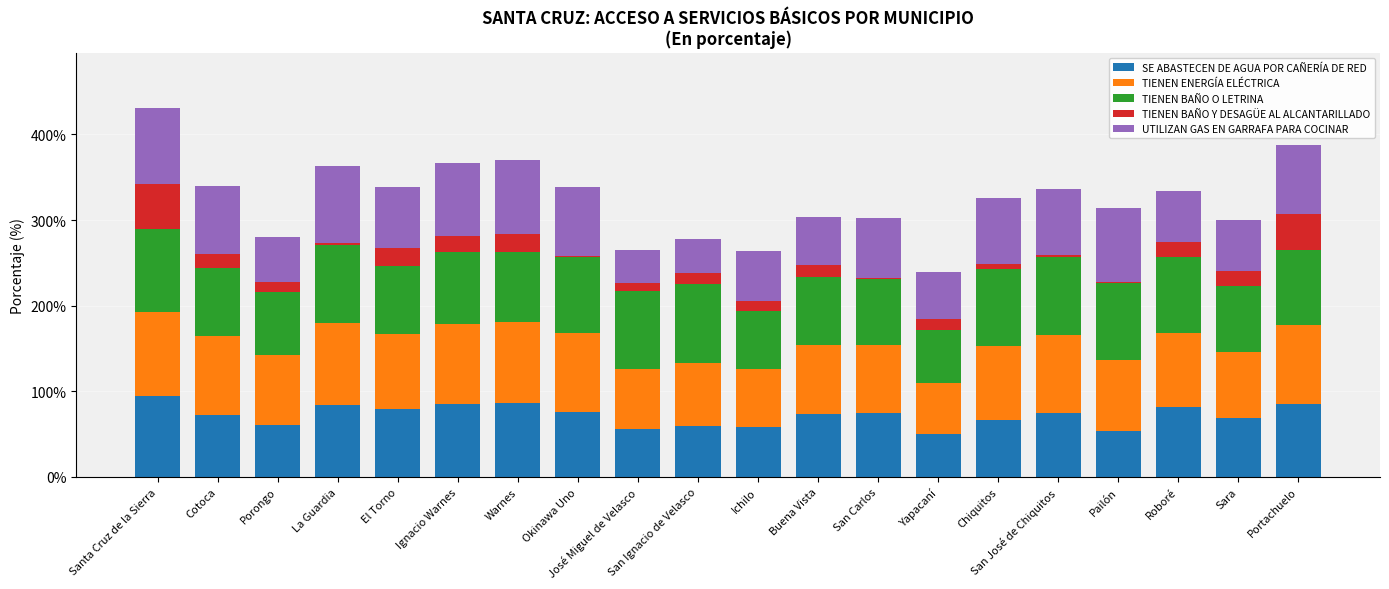

What is the total value across all series at Ichilo?

263.8